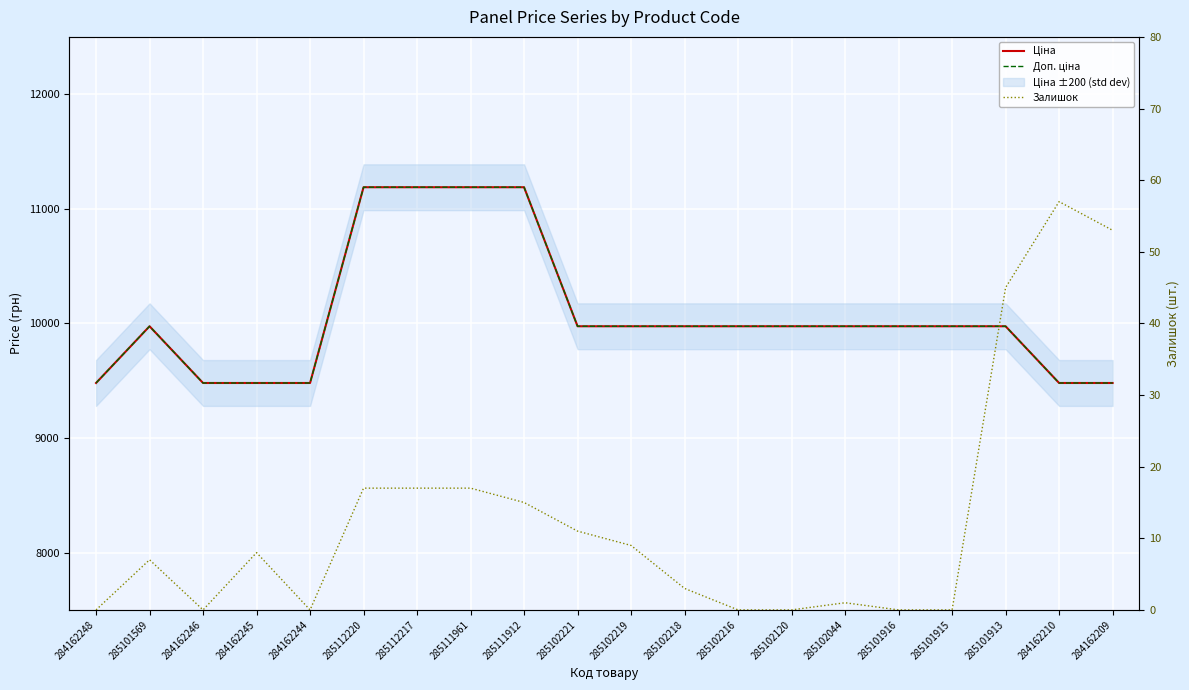

What is the greatest value displayed?

11188.2